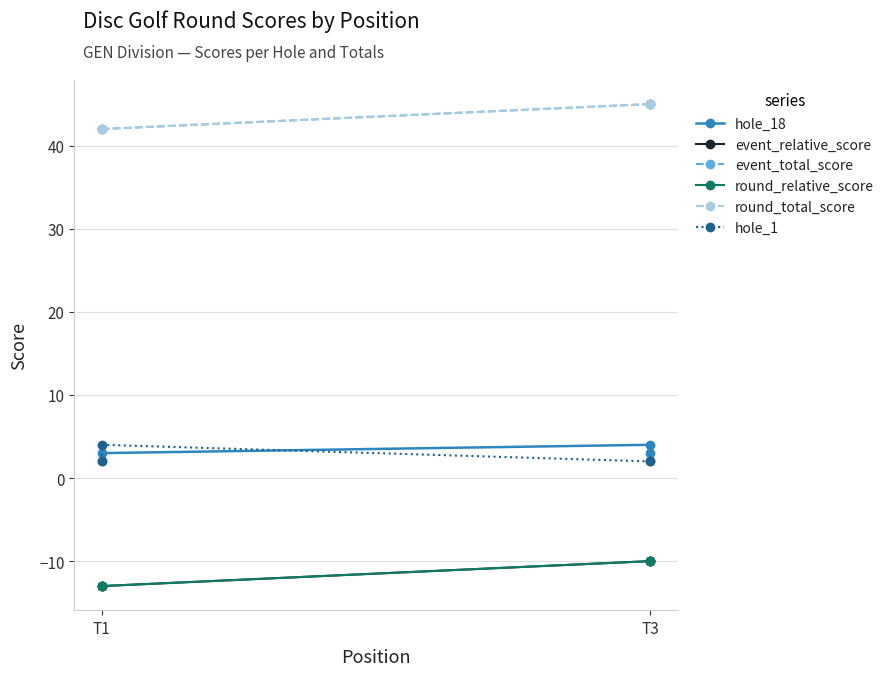

What is the difference between the second highest and second lowest values in the round_relative_score series?

3